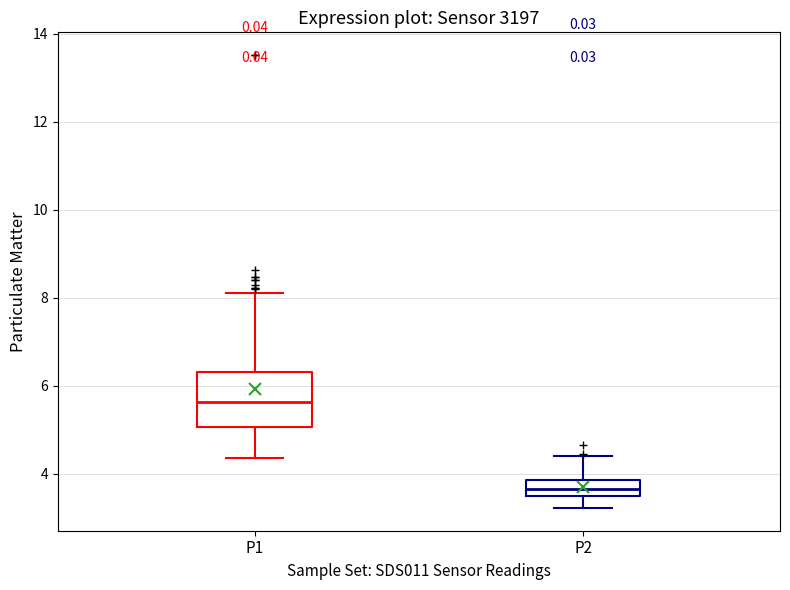

Which box is the tallest, from its lower edge to its upper edge?

P1